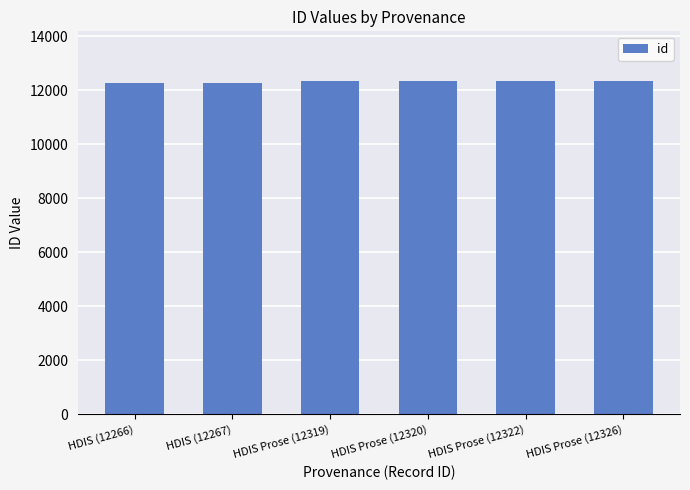

What is the change in value from HDIS Prose (12320) to HDIS Prose (12326)?

+6